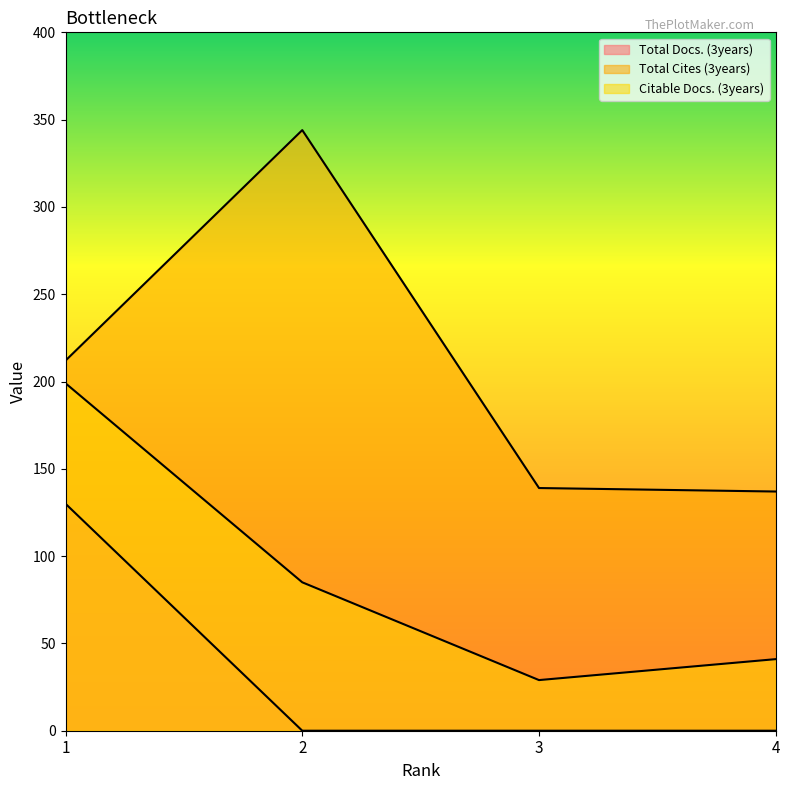

Which series has the largest total across all categories?

Total Cites (3years)